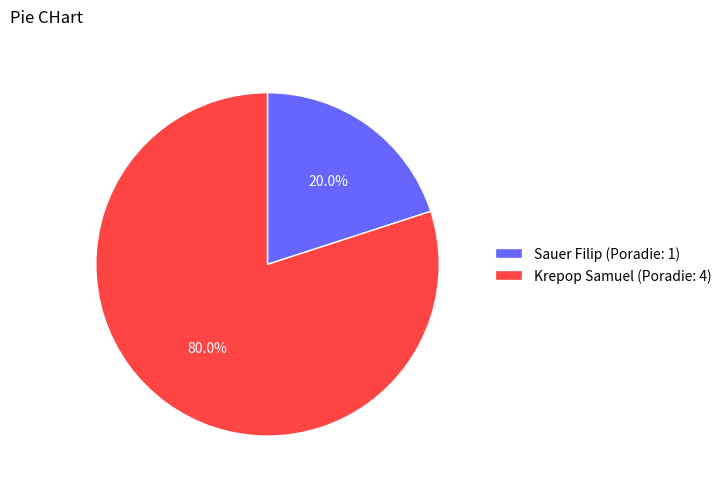

Combined, do Sauer Filip and Krepop Samuel account for over 50%?

Yes